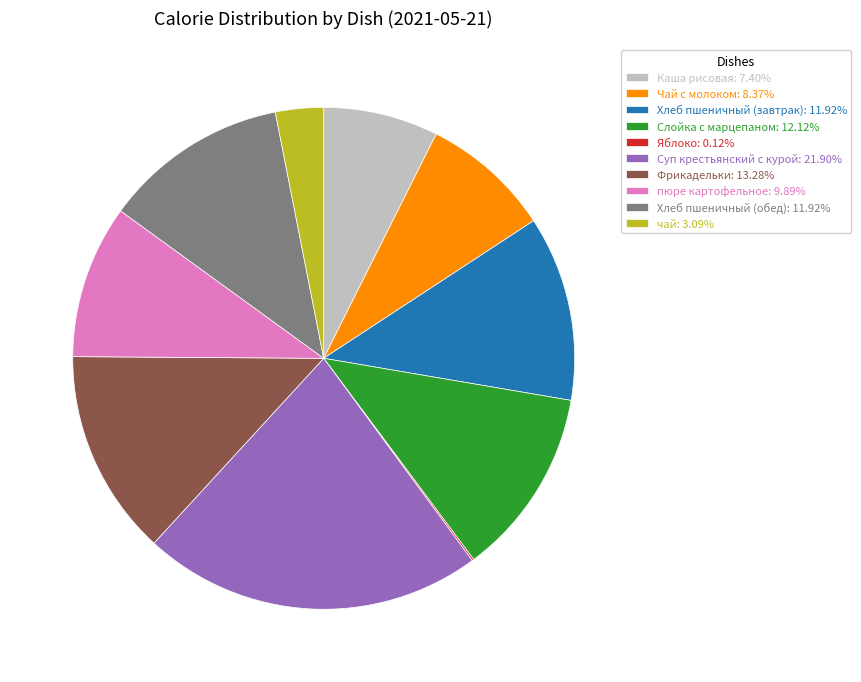

Is there a majority slice in this chart?

No